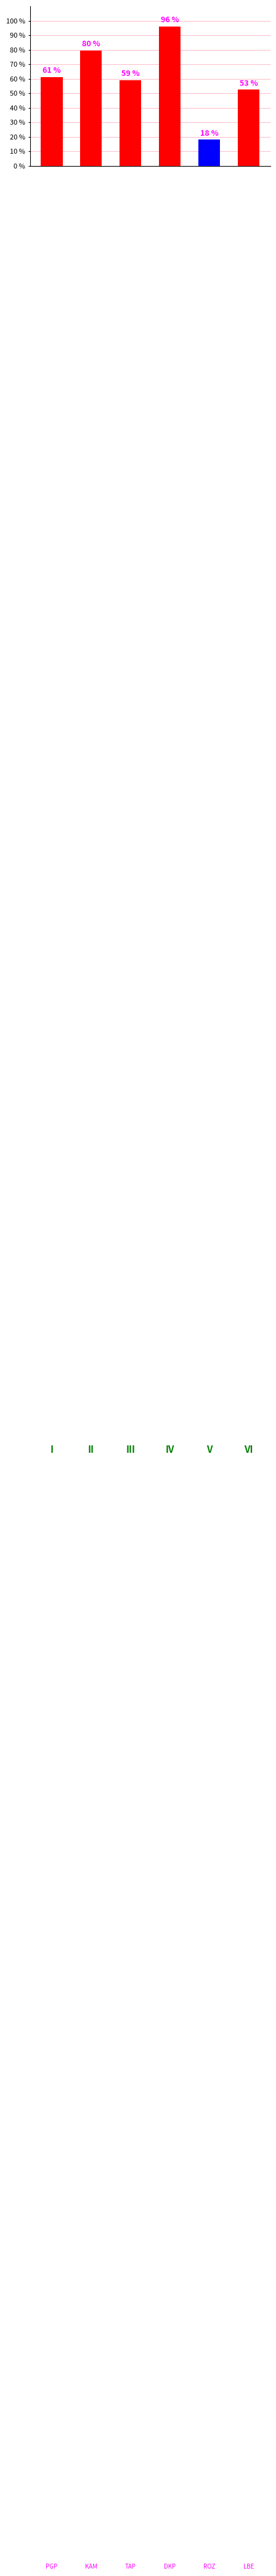

What is the value of the 5th bar from the left?

18.2